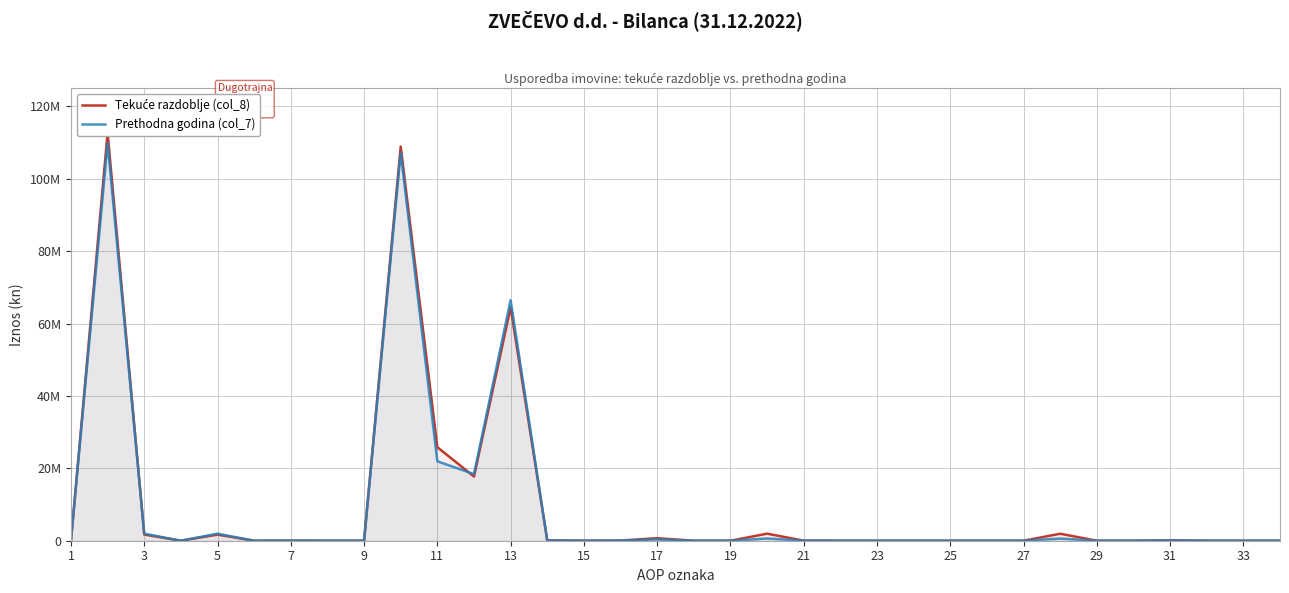

Does the chart display data point markers on the line(s)?

No